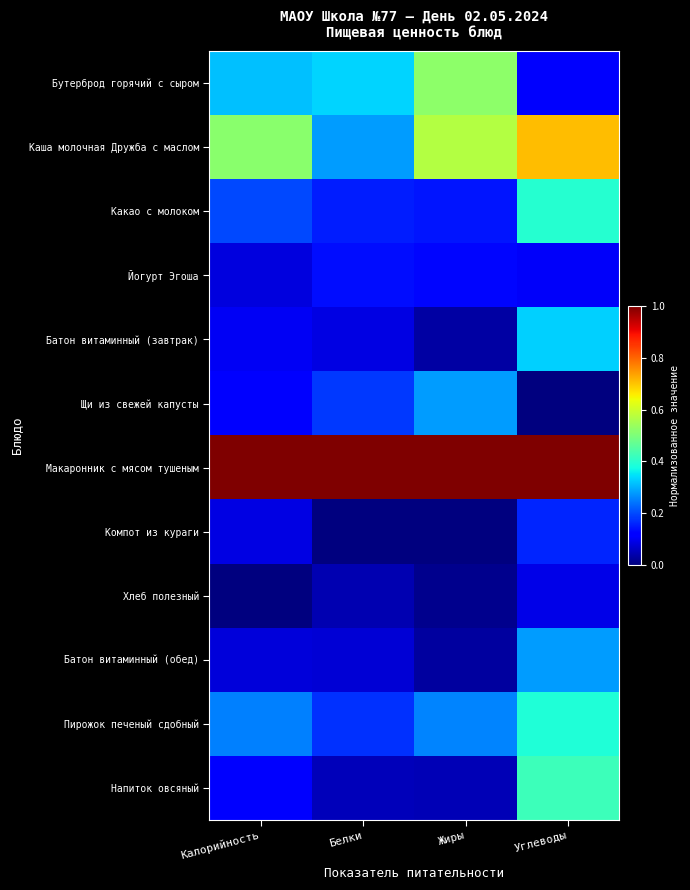

Which series changed the most between Калорийность and Белки?

Каша молочная Дружба с маслом